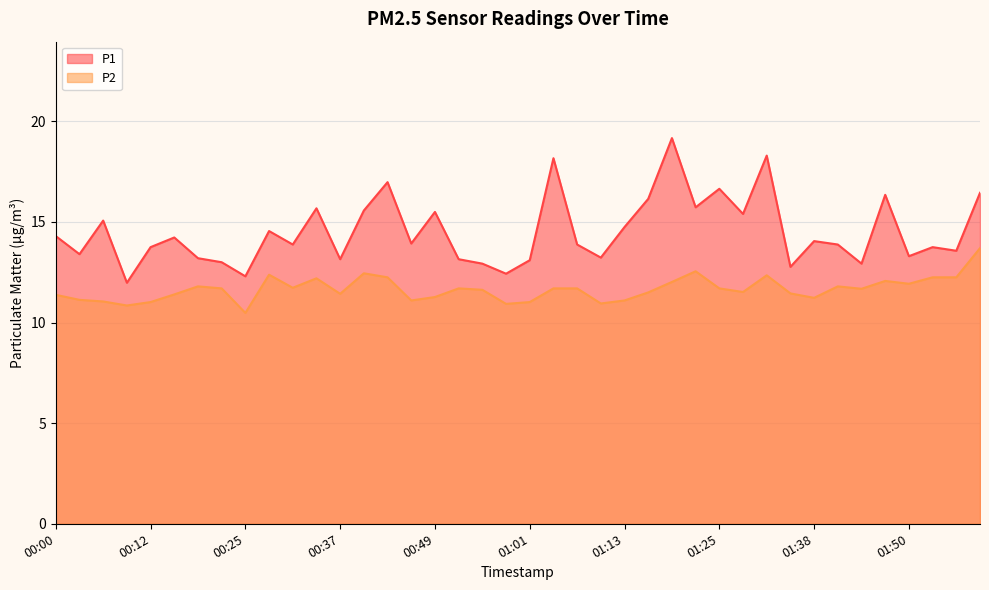

Which series has the largest range (max minus min)?

P1